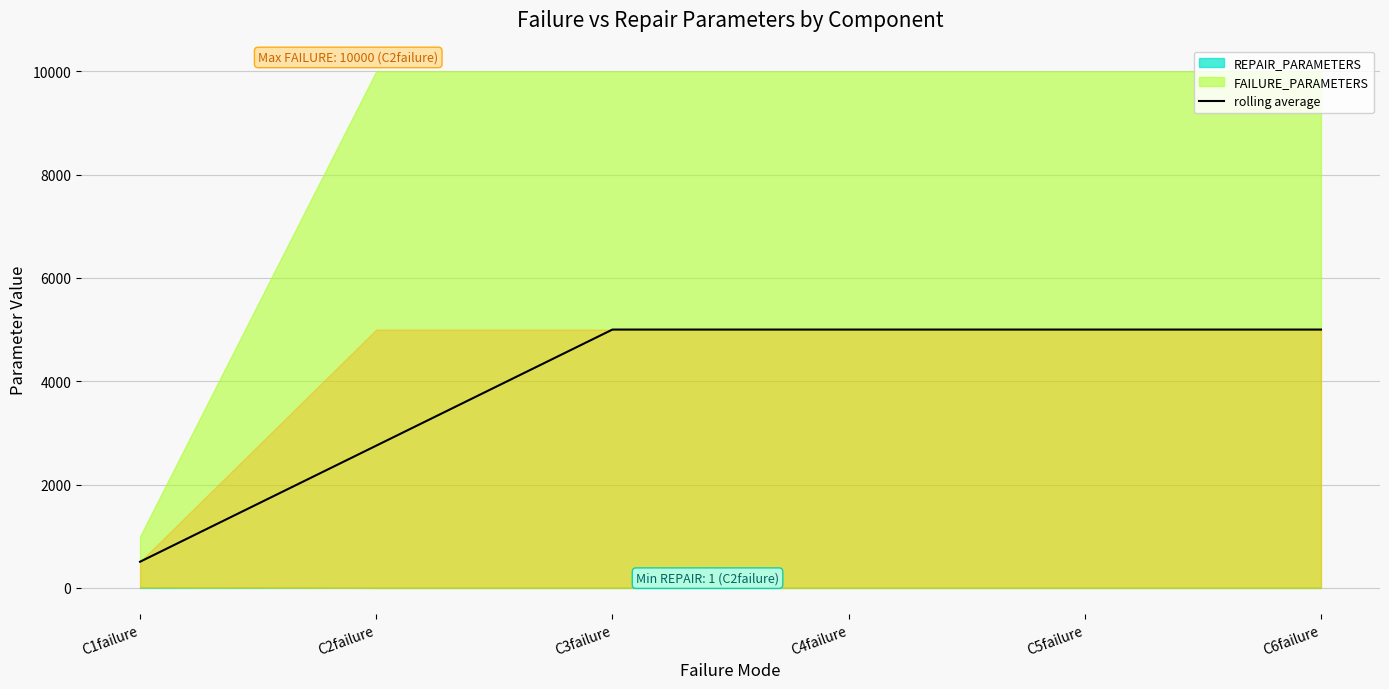

What is the sum of the values at C1failure and C3failure?

5507.0